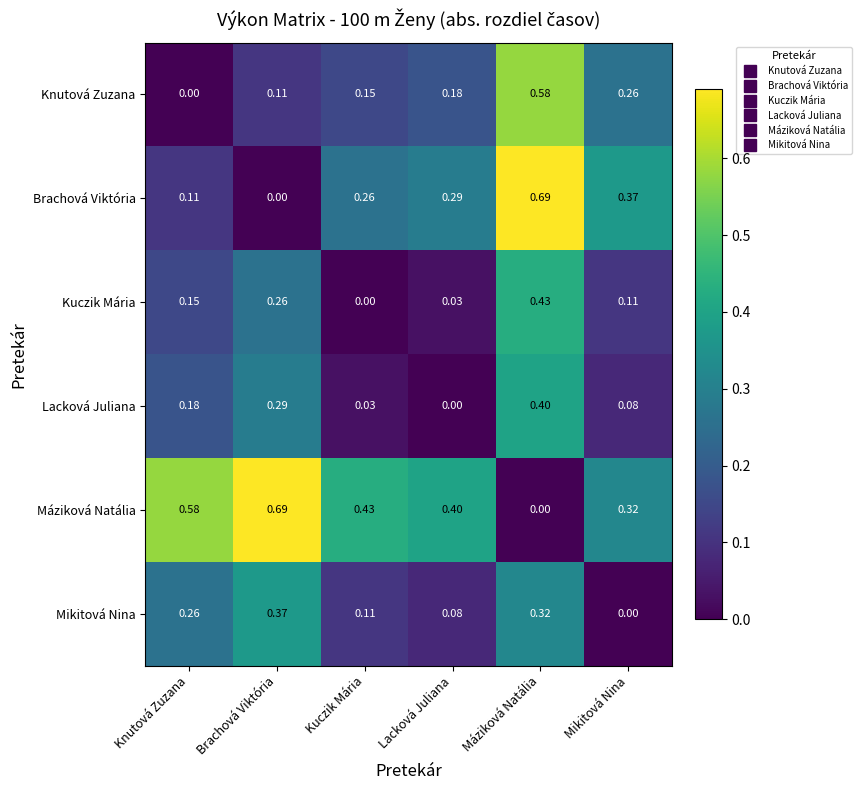

Where is Kuczik Mária nearest to the value 0?

Kuczik Mária